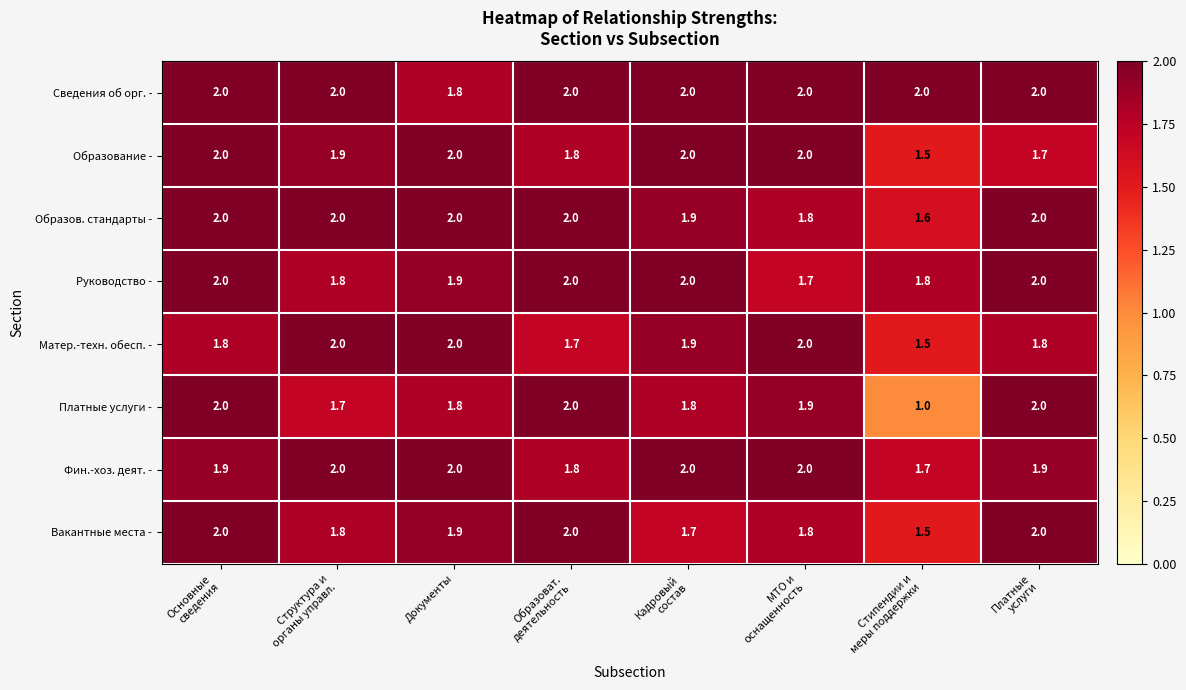

Where is Сведения об орг. - nearest to the value 1?

Документы